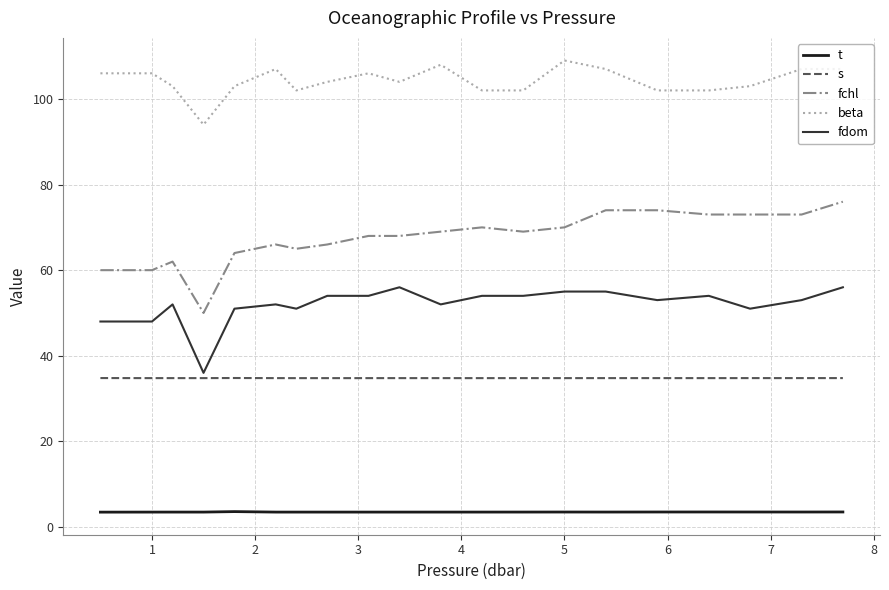

Which series has the largest total across all categories?

beta